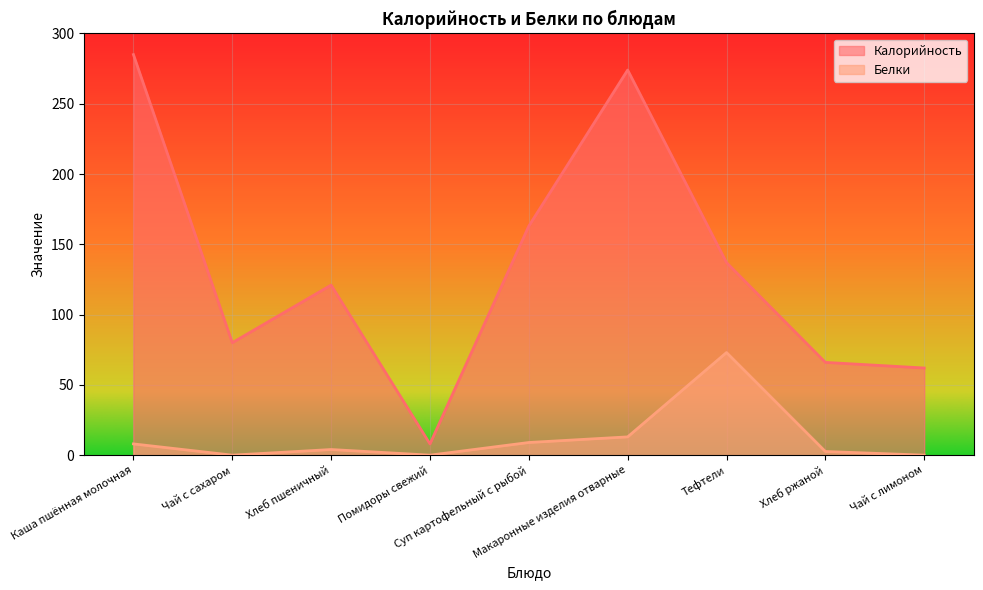

What is the maximum value for Калорийность?

285.0